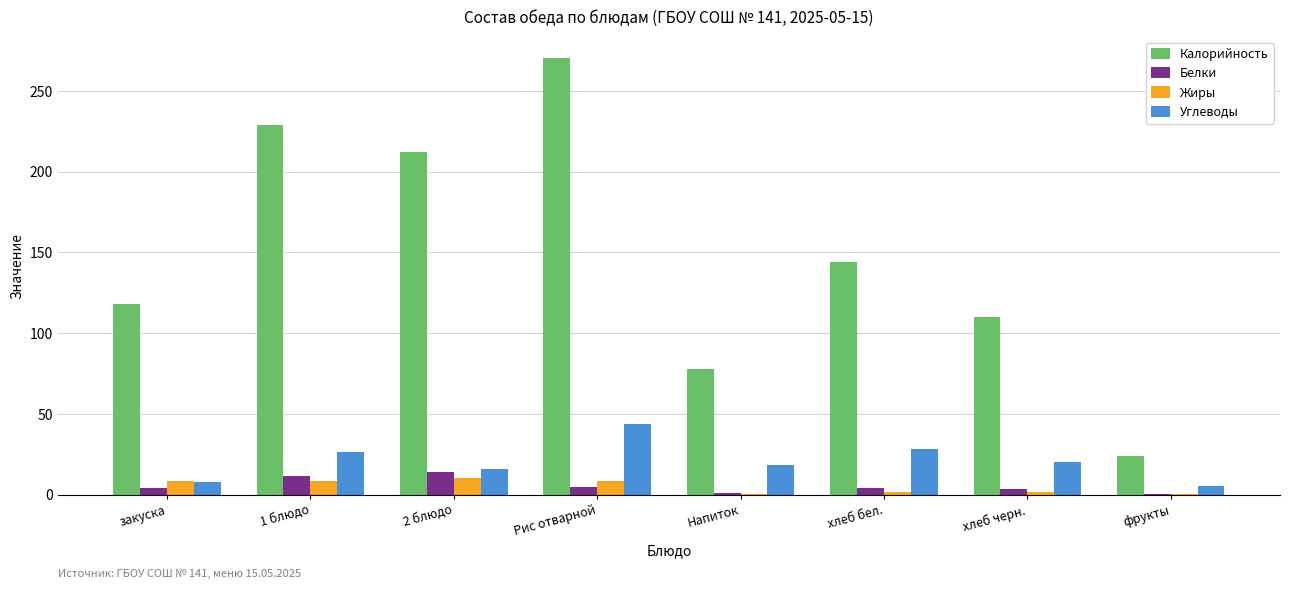

Are the bars horizontal?

No